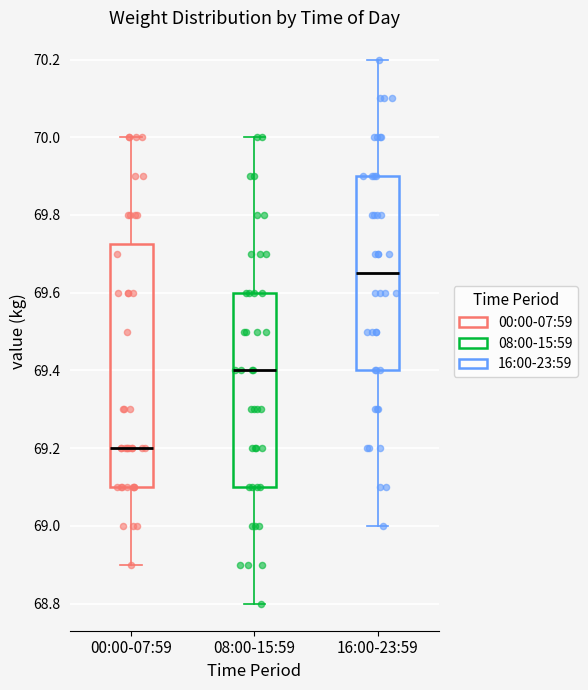

Reading left to right, read every box against the y-axis: the position of its median line, the range the box covers, and the ends of its whiskers. The values are not printed on the chart, so give them approximately, as read against the axis.

00:00-07:59: median 69.20, box 69.10 to 69.72, whiskers 68.90 to 70.00
08:00-15:59: median 69.40, box 69.10 to 69.60, whiskers 68.80 to 70.00
16:00-23:59: median 69.66, box 69.40 to 69.90, whiskers 69.00 to 70.20